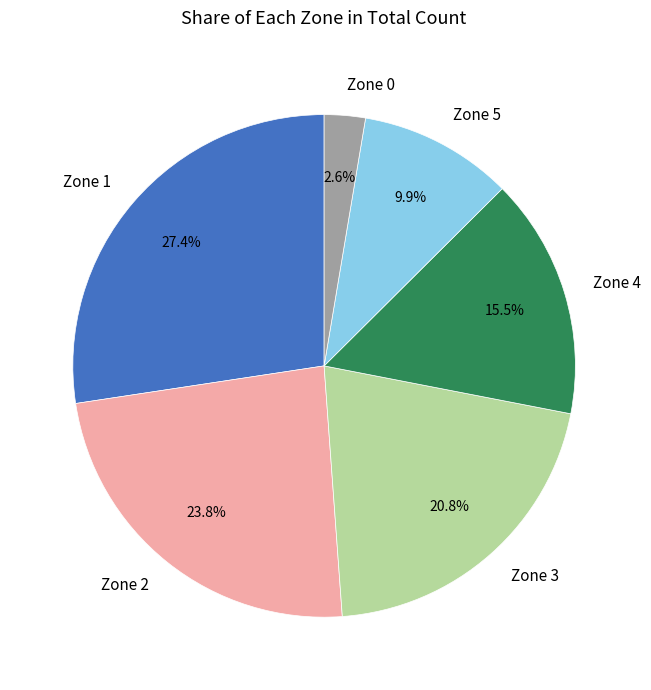

Rank the categories by value from lowest to highest.

Zone 0, Zone 5, Zone 4, Zone 3, Zone 2, Zone 1